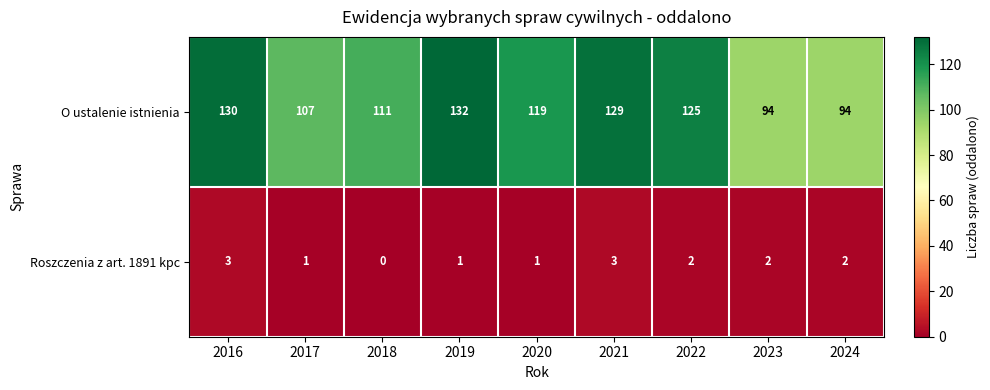

Read the O ustalenie istnienia value at 2020, to the nearest 5.

120